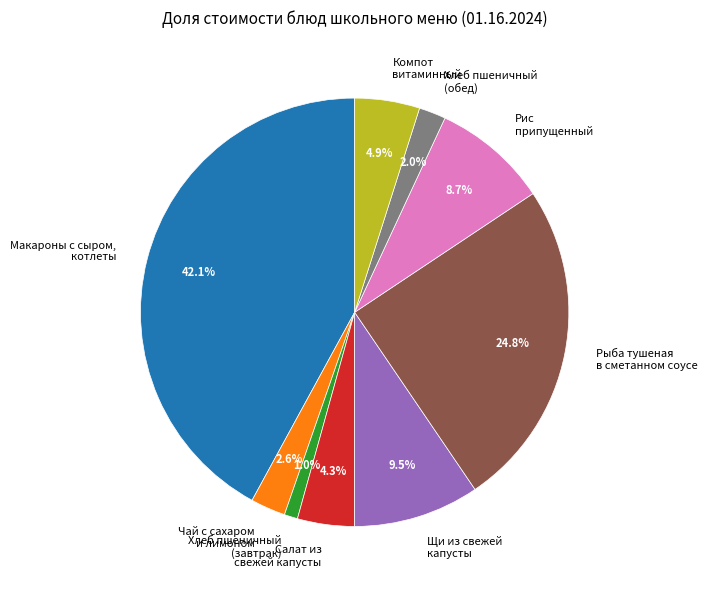

Does any single category account for the majority?

No